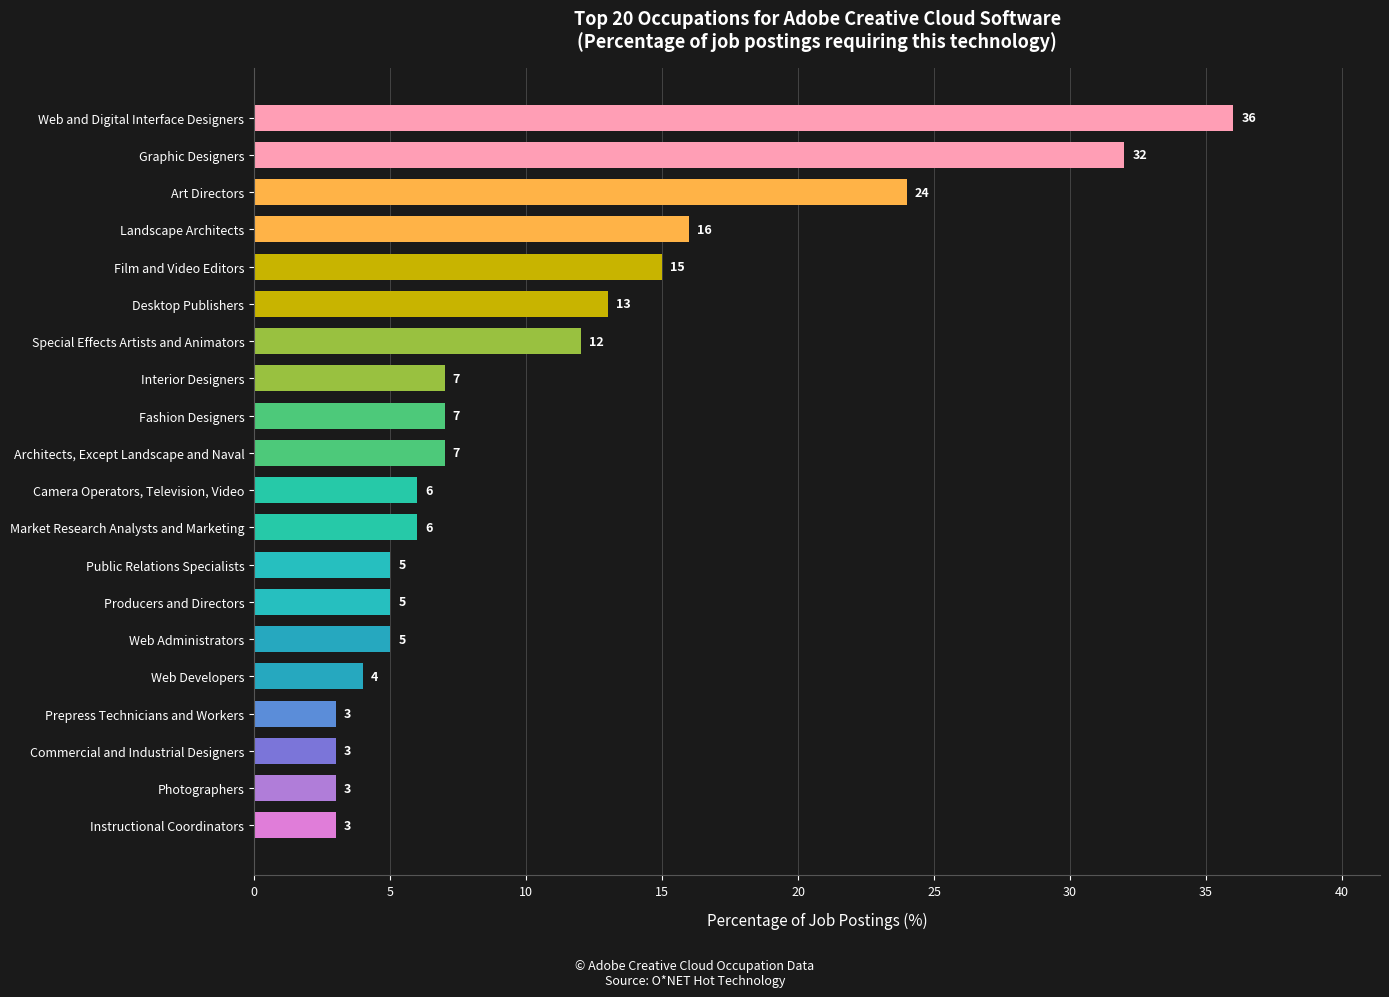

Count the number of data series in this chart.

1